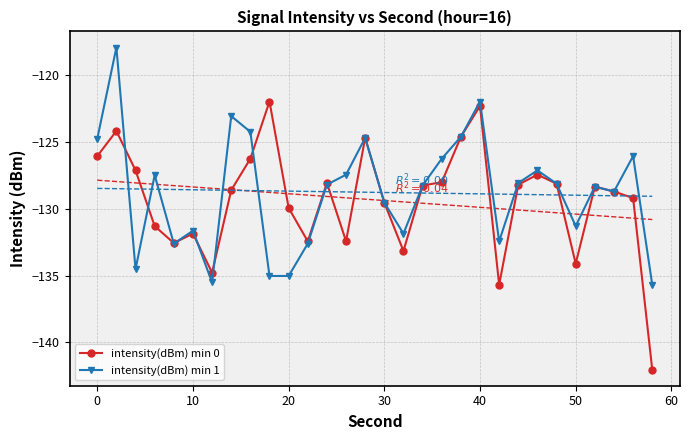

What is the sum of all intensity(dBm) min 0 values?

-3880.0